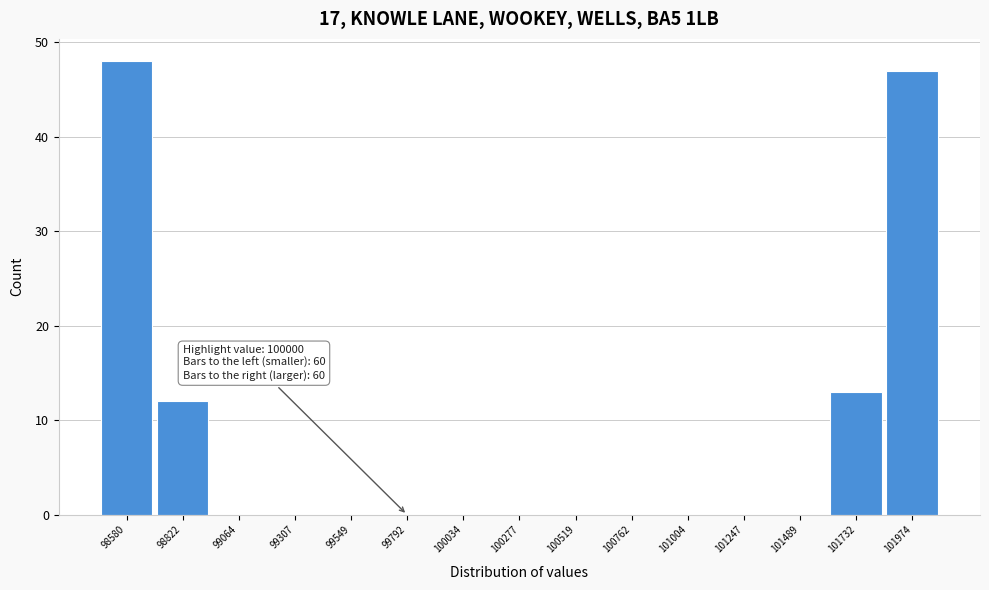

Reading left to right, what are all the values shown in this chart?

98580=48	98822=12	99064=0	99307=0	99549=0	99792=0	100034=0	100277=0	100519=0	100762=0	101004=0	101247=0	101489=0	101732=13	101974=47